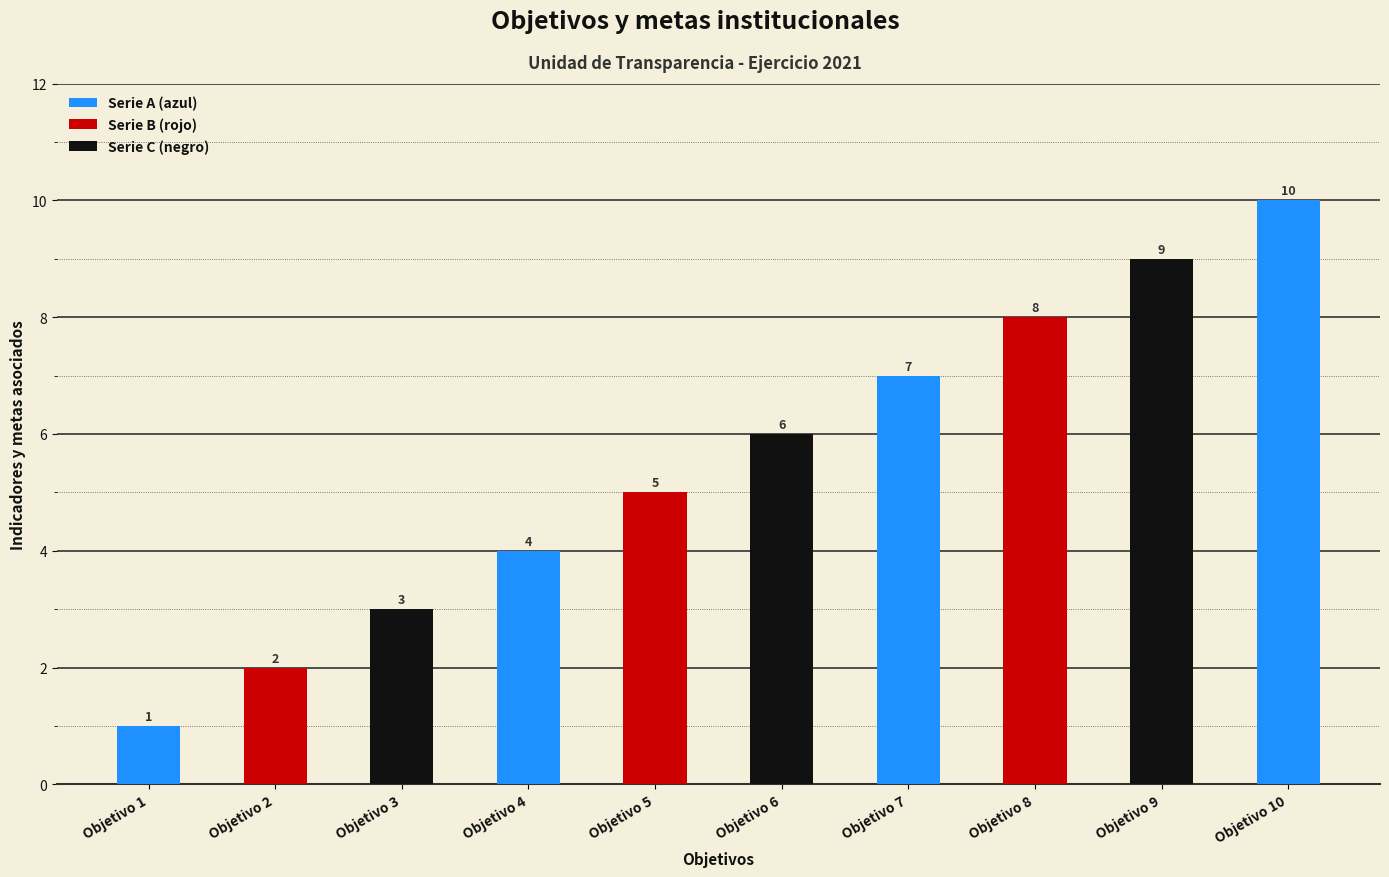

What is the value of the 10th bar from the left?

10